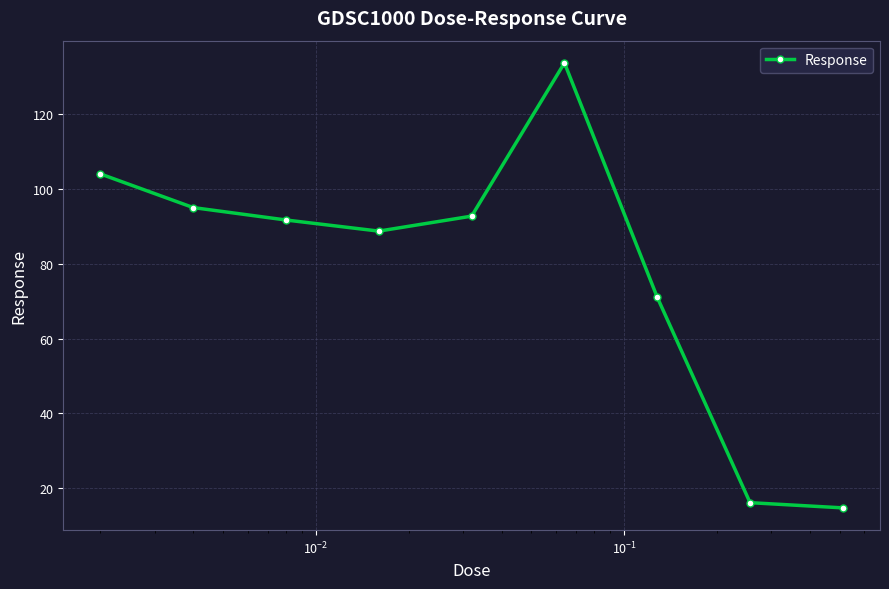

Reading right to left, list all the values displayed in this chart.

14.8	16.2	71.0	133.7	92.7	88.7	91.7	95.0	104.0